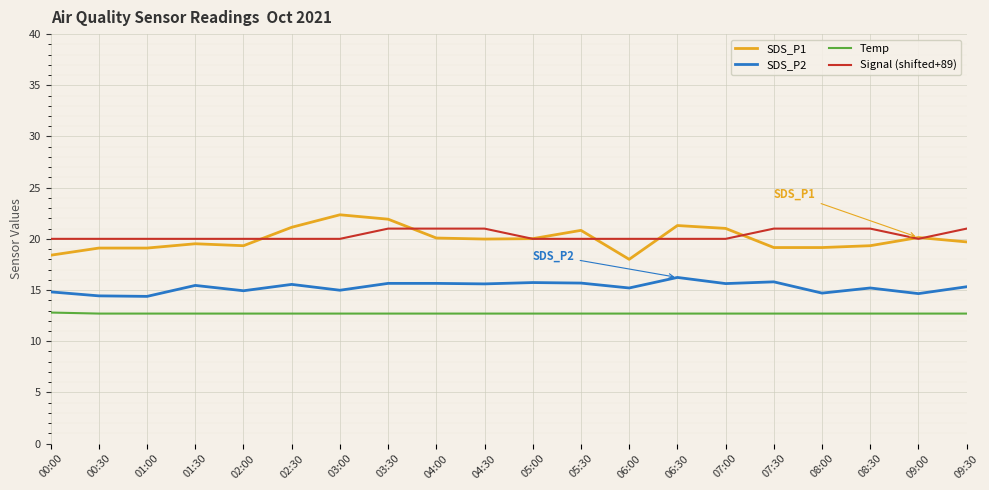

Where does the SDS_P2 series first go above 15?

01:30